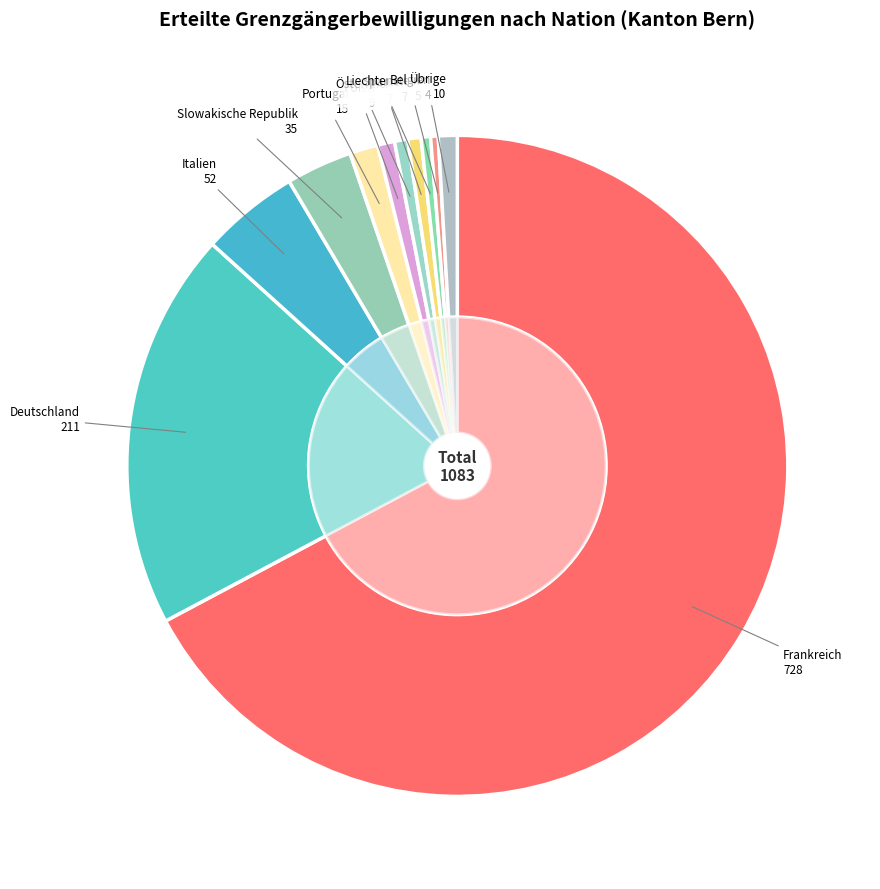

To the nearest percent, what is the combined percentage of Spanien and Türkei?

1%